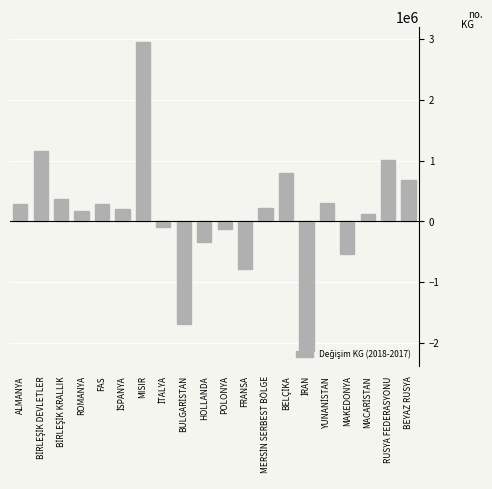

What is the label of the 16th bar from the right?

FAS